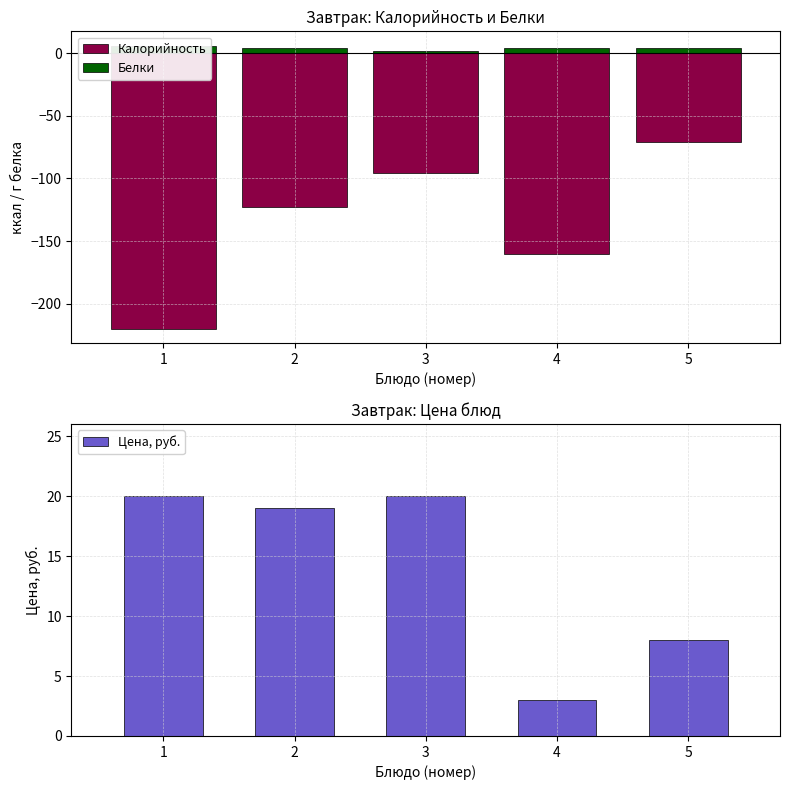

What value does the data have at 3, to the nearest 5?

20